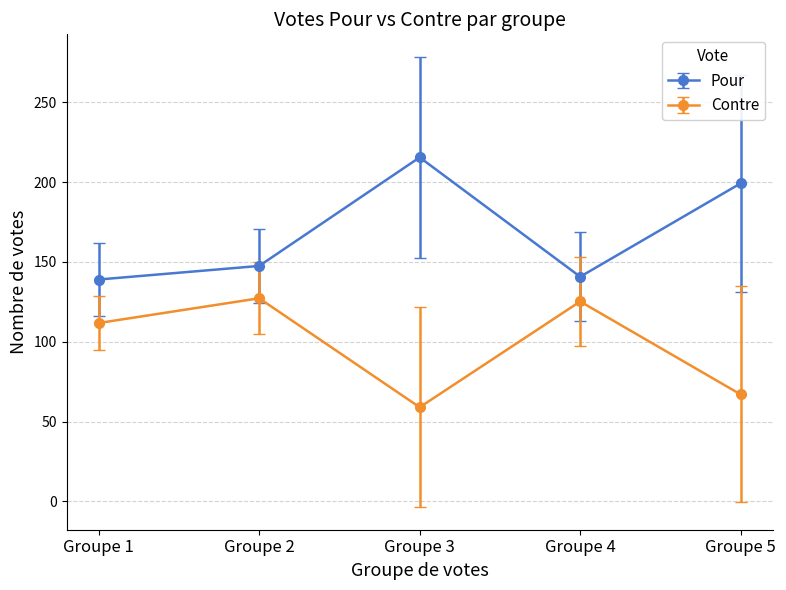

Which series has the largest total across all categories?

Pour